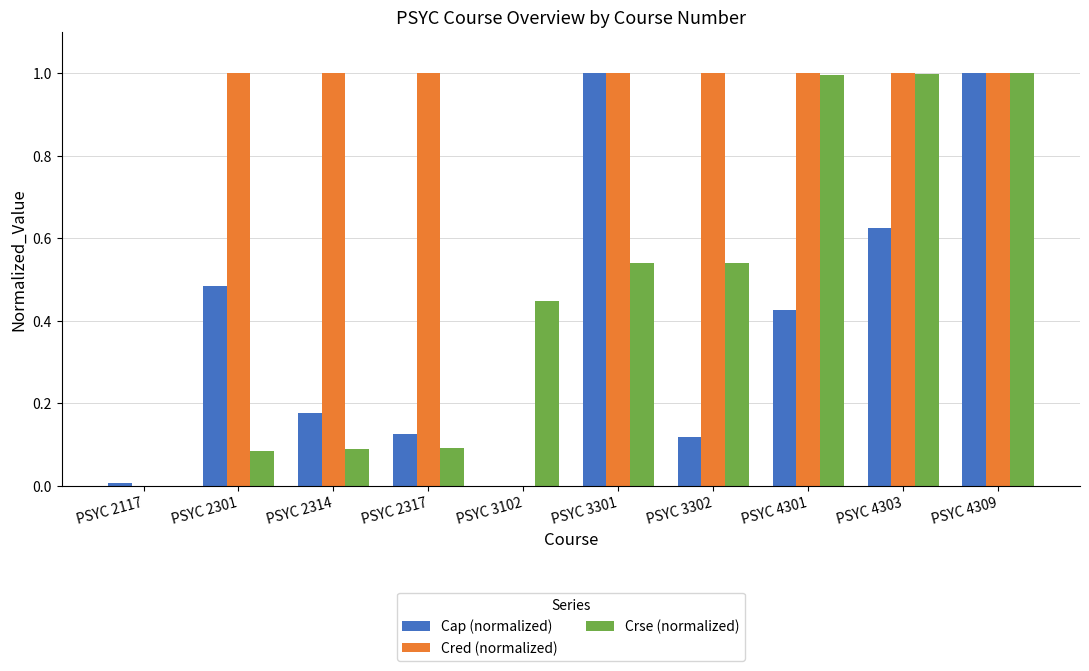

What is the maximum value for Cred (normalized)?

1.0